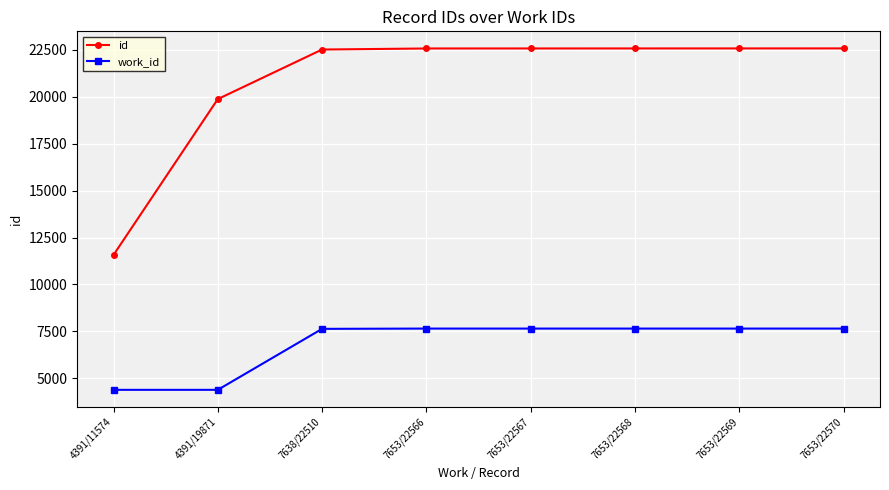

What is the label of the 1st point from the right?

7653/22570